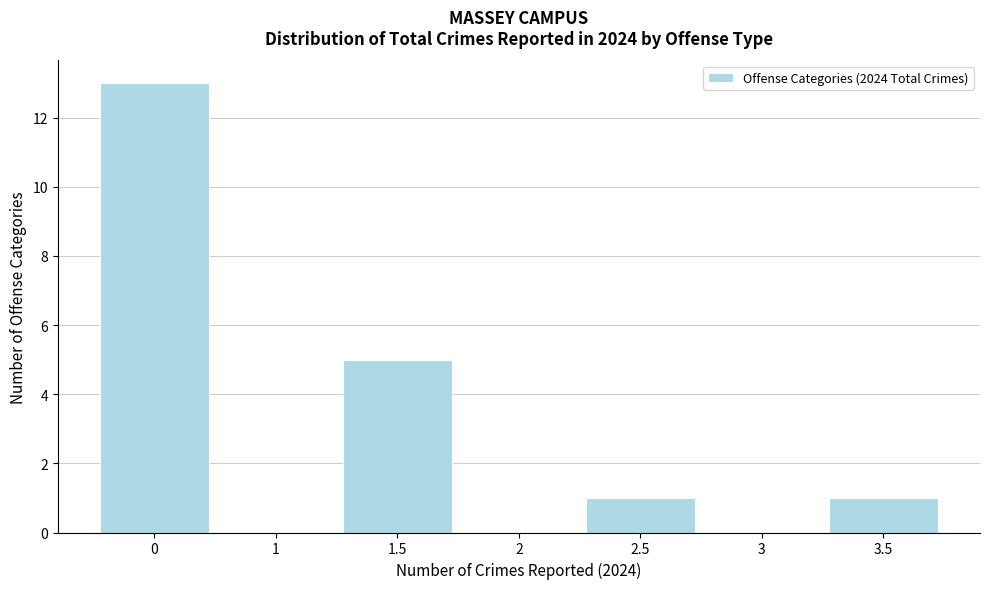

Reading left to right, list all the values displayed in this chart.

0=13	1=0	1.5=5	2=0	2.5=1	3=0	3.5=1